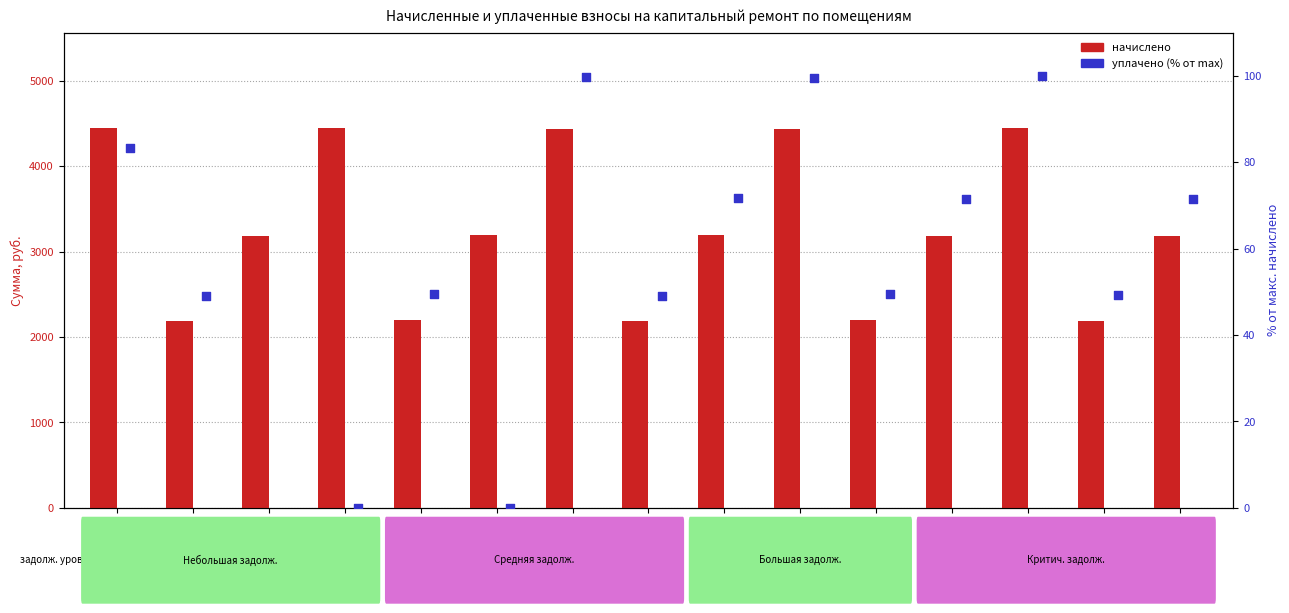

Which series reaches the minimum Y coordinate?

уплачено (% от max начислено)